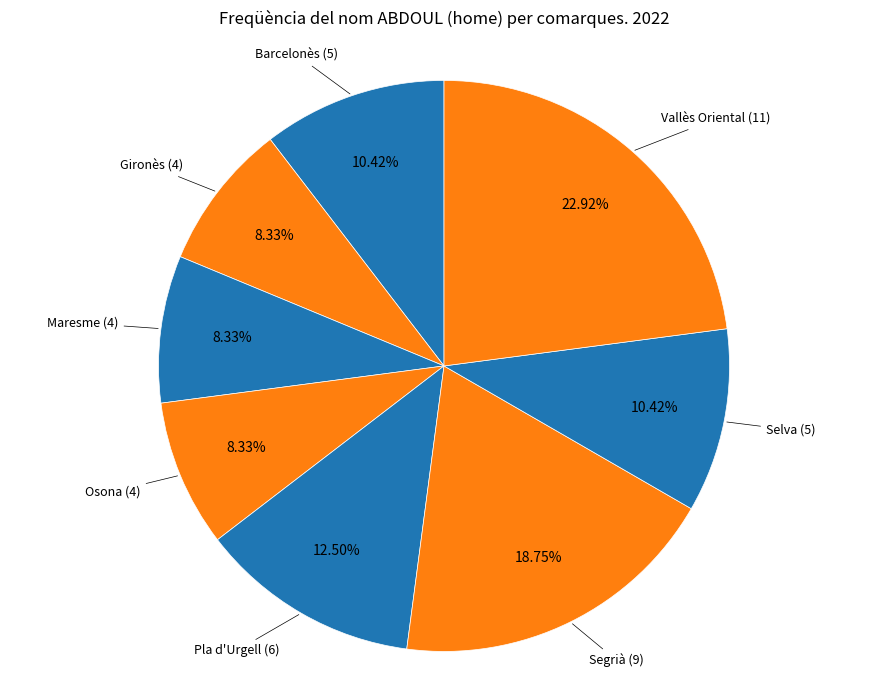

Which category has the biggest portion of the pie?

Vallès Oriental